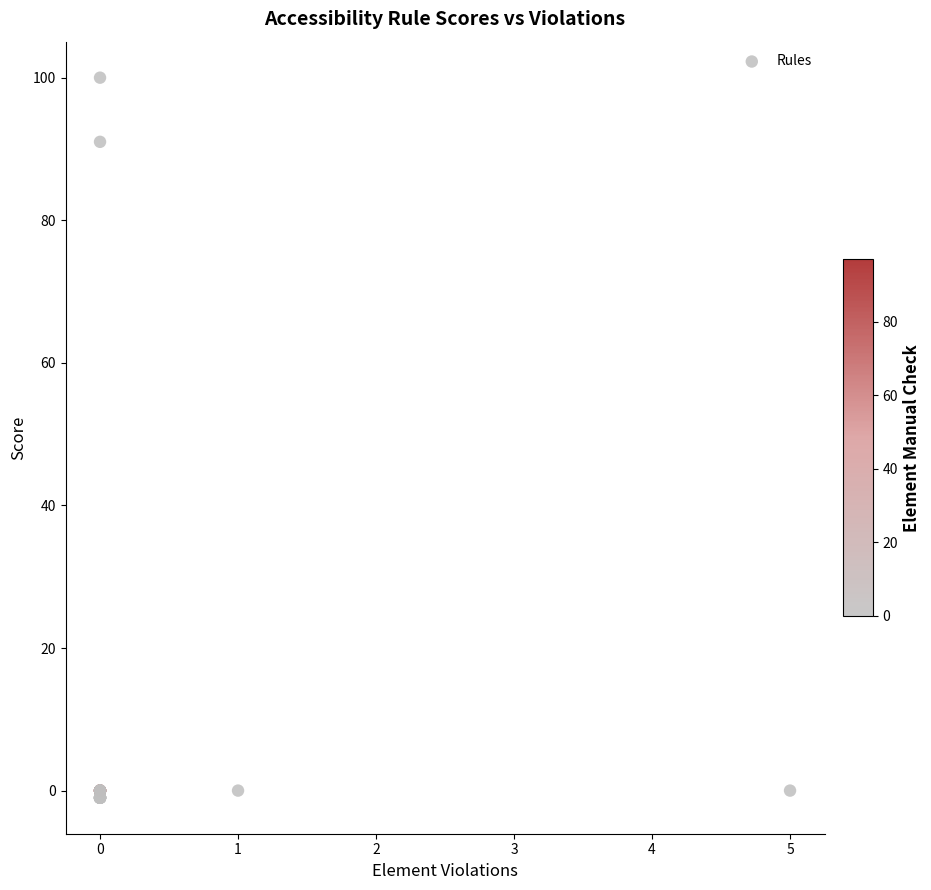

What Y value in the scatter plot is closest to 49?

91